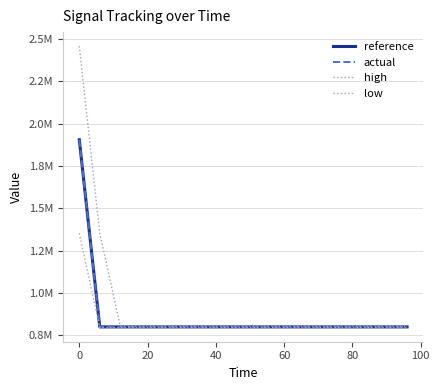

True or false: high and actual intersect in this chart.

False